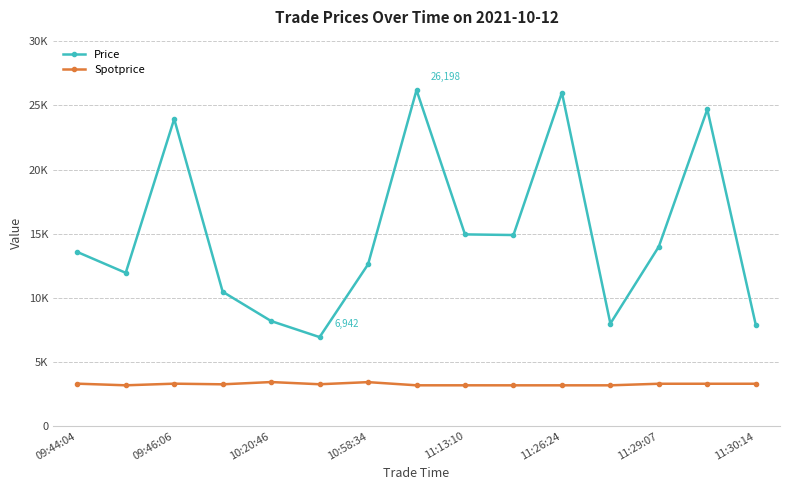

What are all the series names shown in the legend?

Price, Spotprice